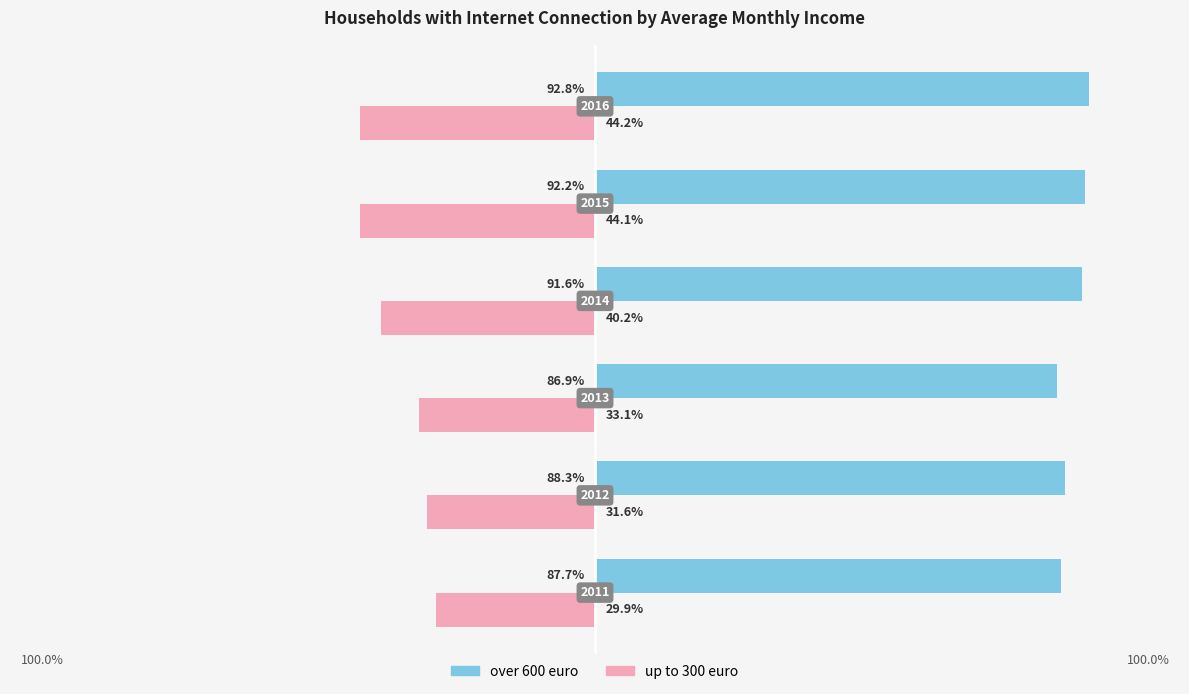

What is the minimum value shown in the chart?

-44.2